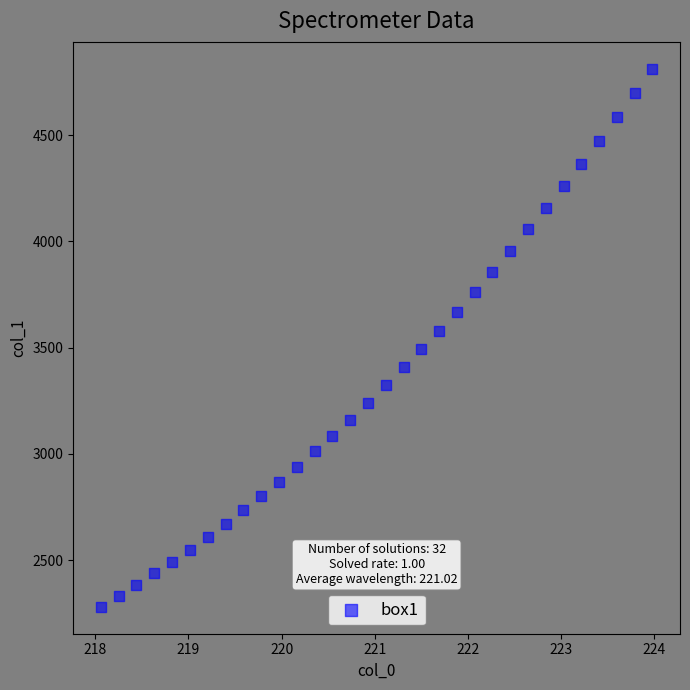

What is the range of Y values (max minus min)?

2532.4